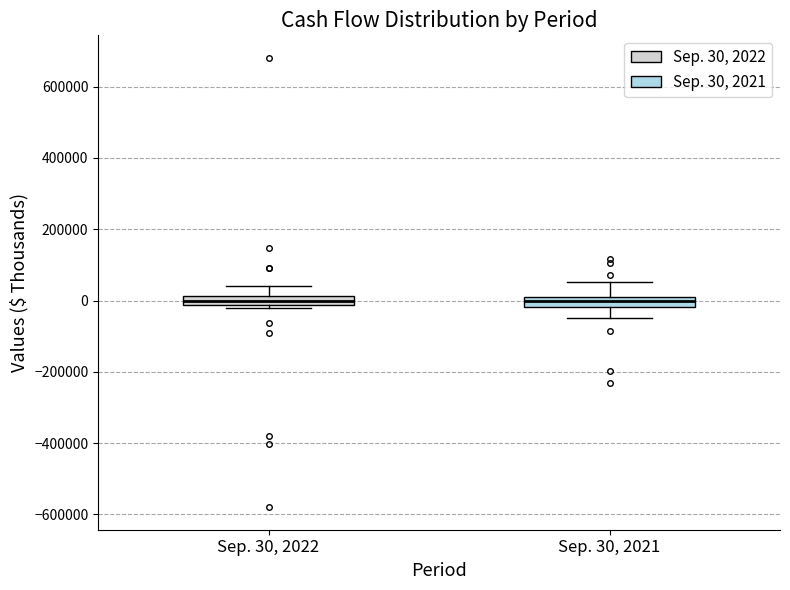

Where does the lower whisker of the box for Sep. 30, 2021 end on the y-axis? The values are not printed on the chart, so give them approximately, as read against the axis.

-40000